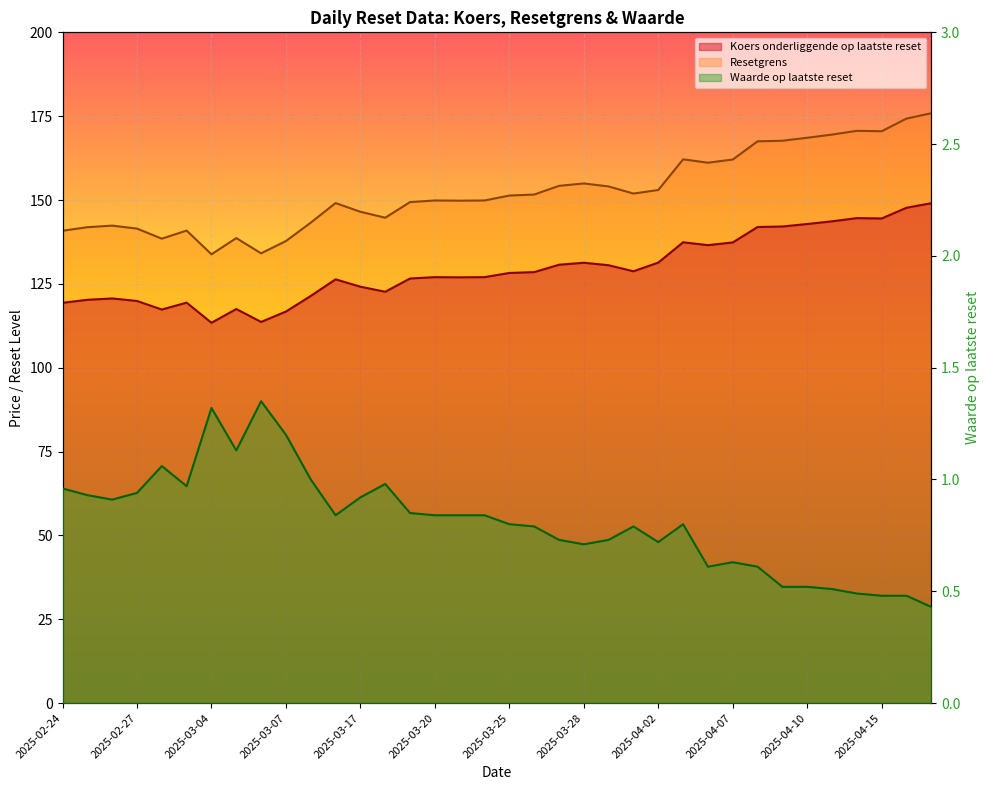

Is it true that Resetgrens equals 101.2 at 2025-03-20?

False